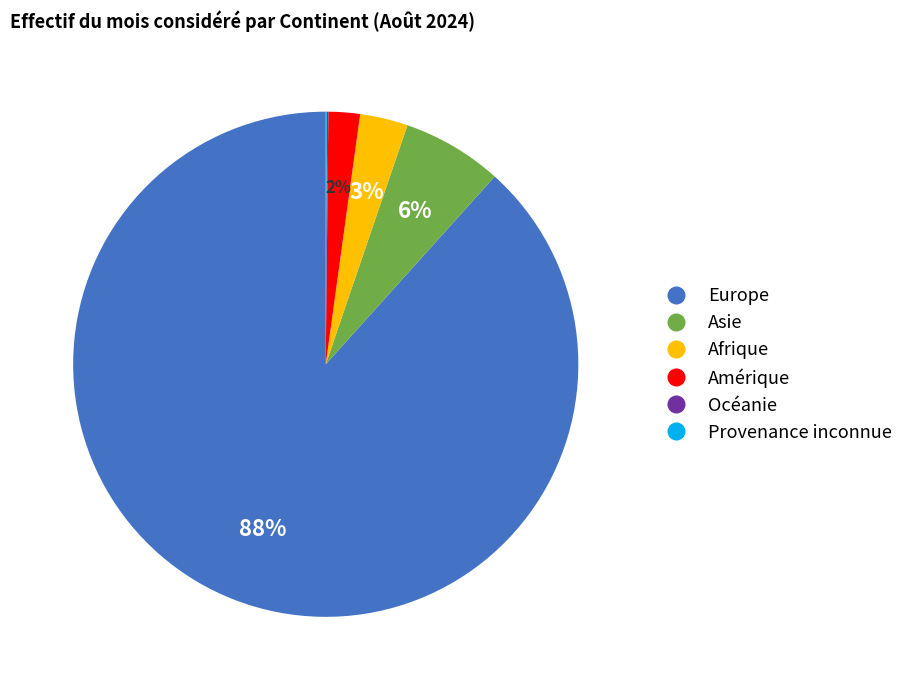

What is the largest slice in the pie chart?

Europe